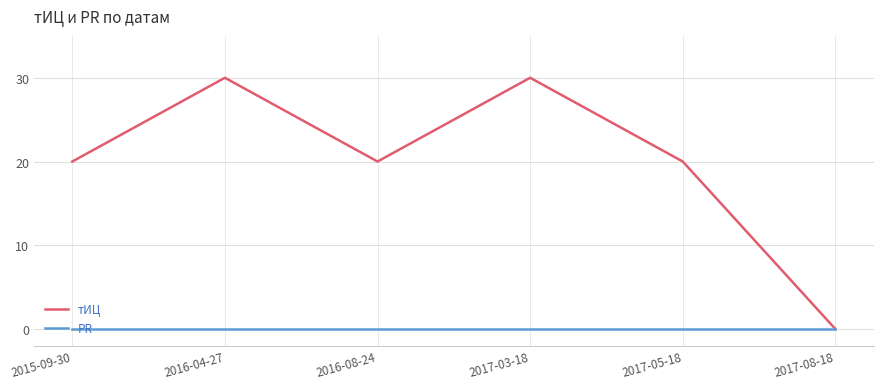

Rank the series at 2017-03-18 from lowest to highest value.

PR, тИЦ